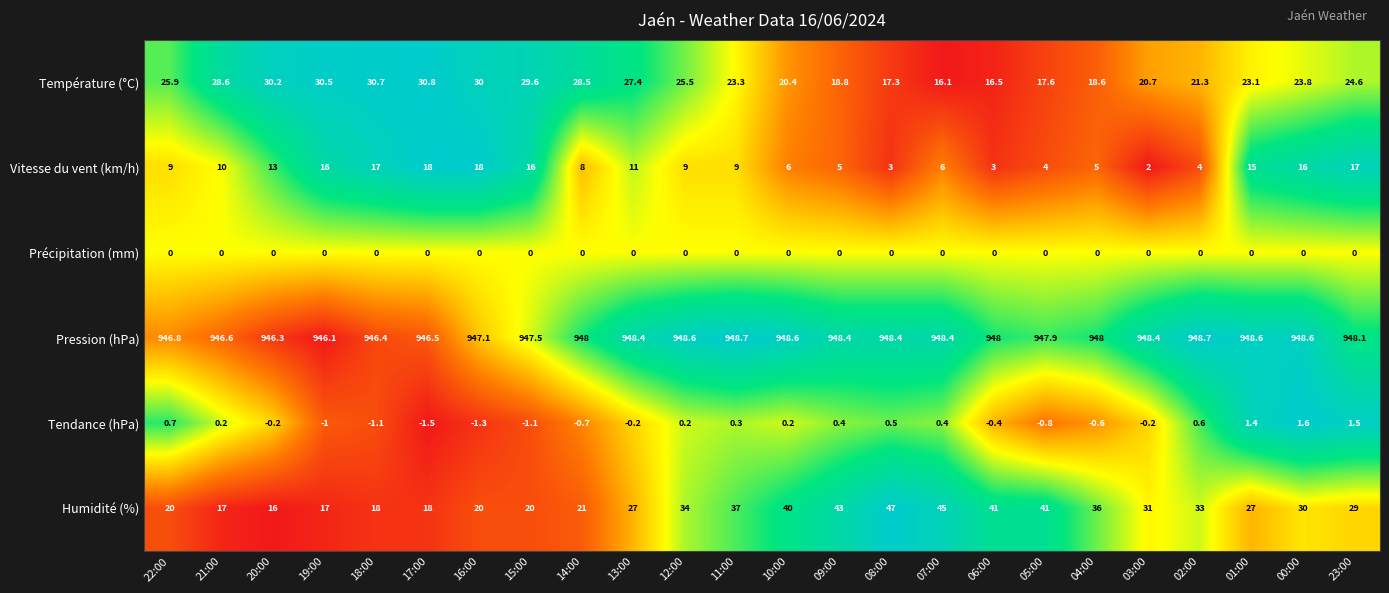

How many series are shown in this chart?

6